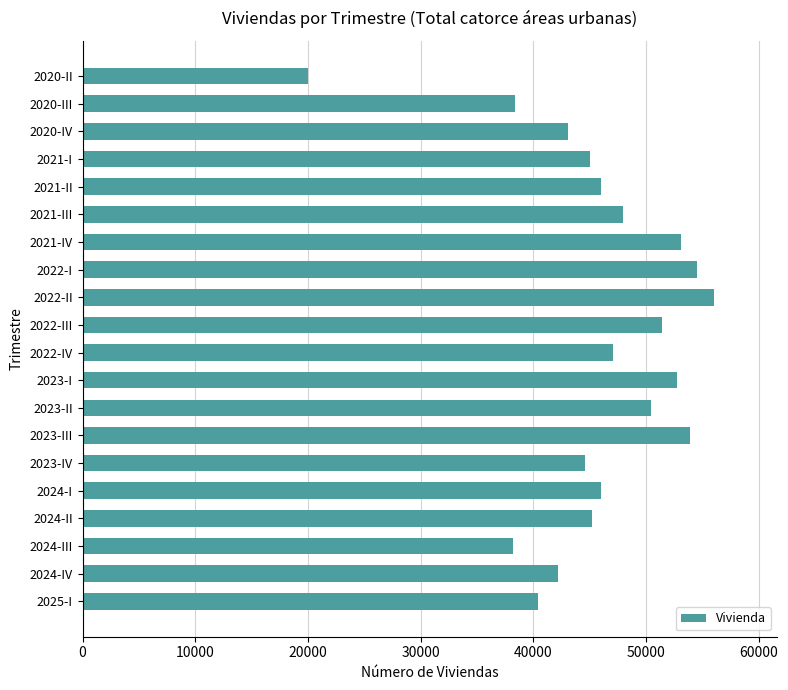

What is the smallest value displayed?

20015